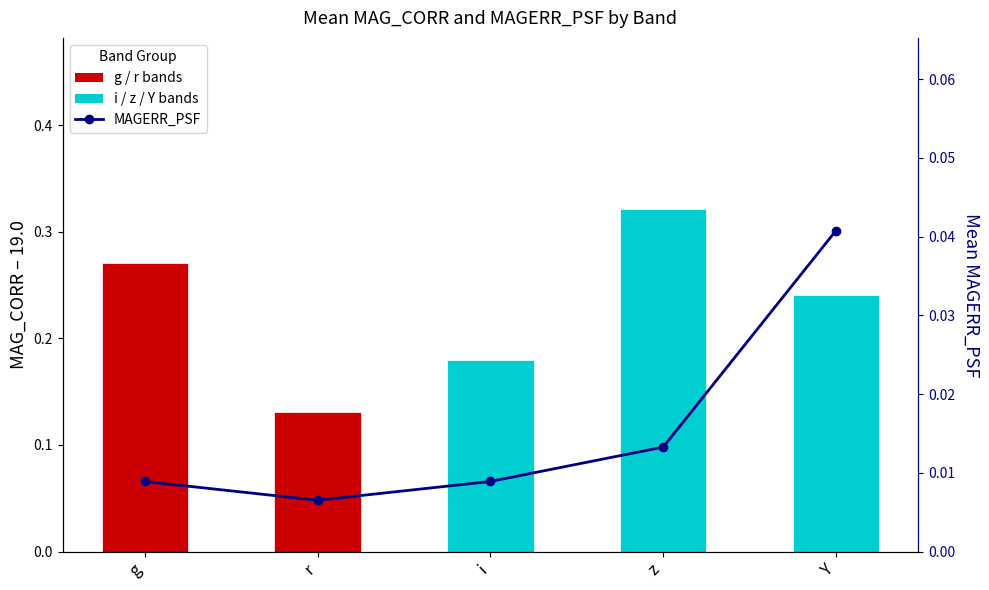

At r, list the series in order from largest to smallest.

MAG_CORR (offset from 19.0), MAGERR_PSF